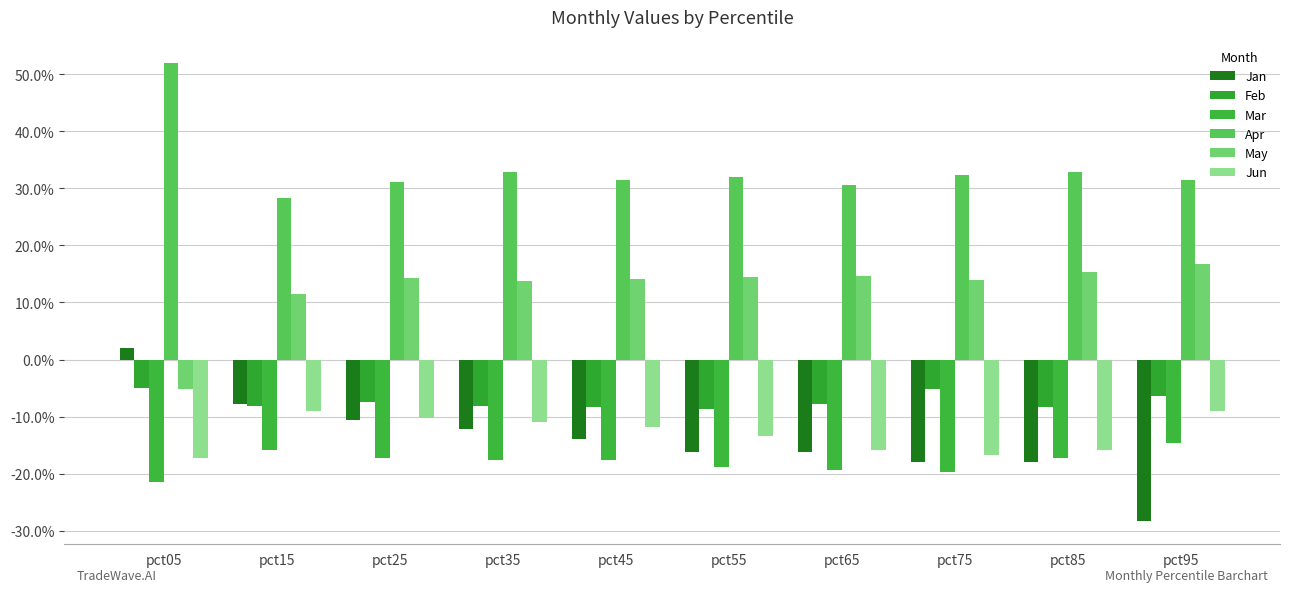

What are all the series names shown in the legend?

Jan, Feb, Mar, Apr, May, Jun